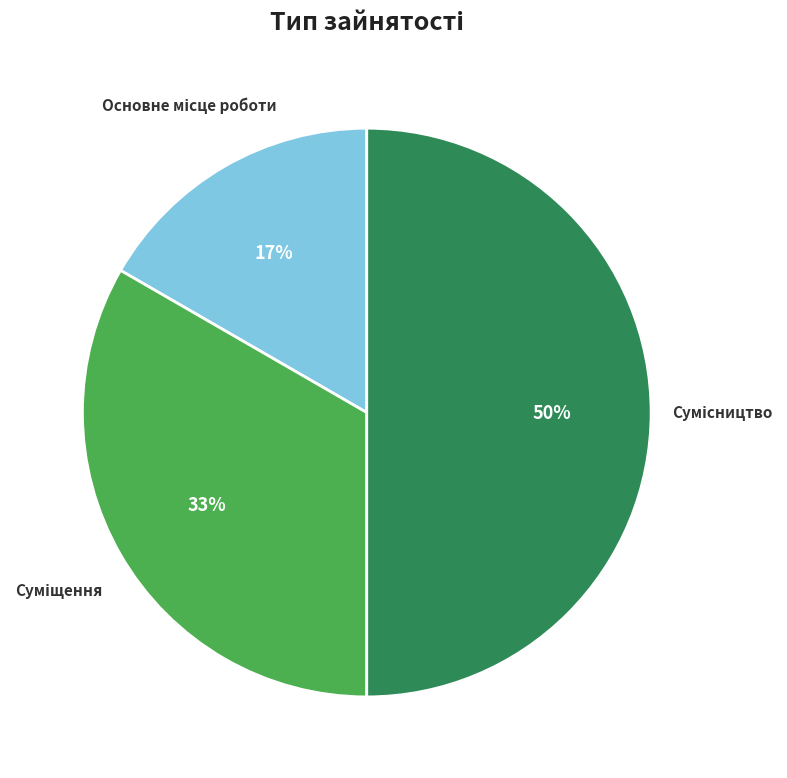

To the nearest percent, what is the difference between the largest and smallest slice percentages?

33%